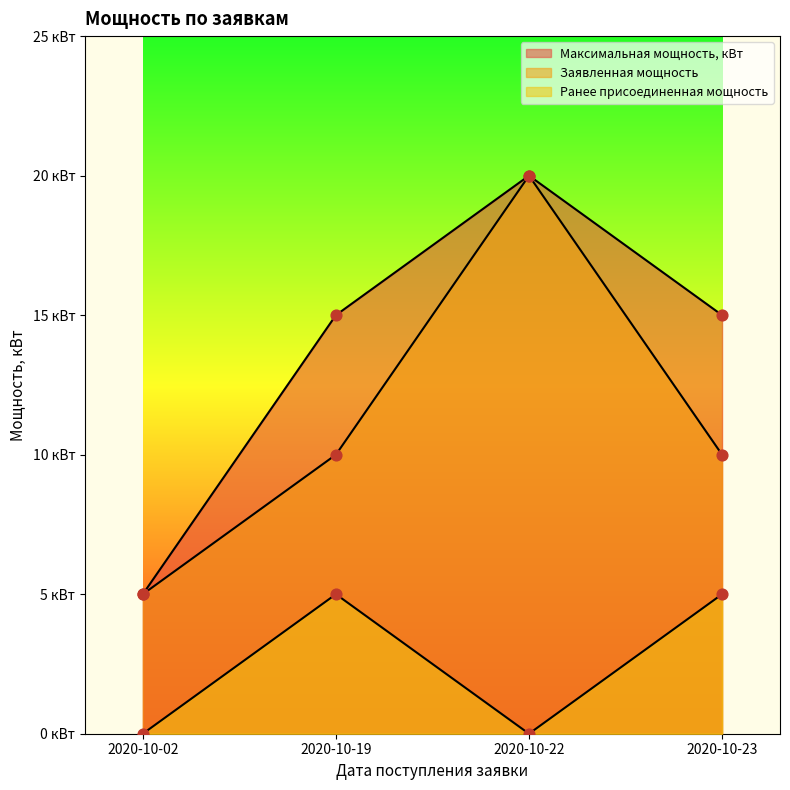

What is the total value across all series at 2020-10-19?

30